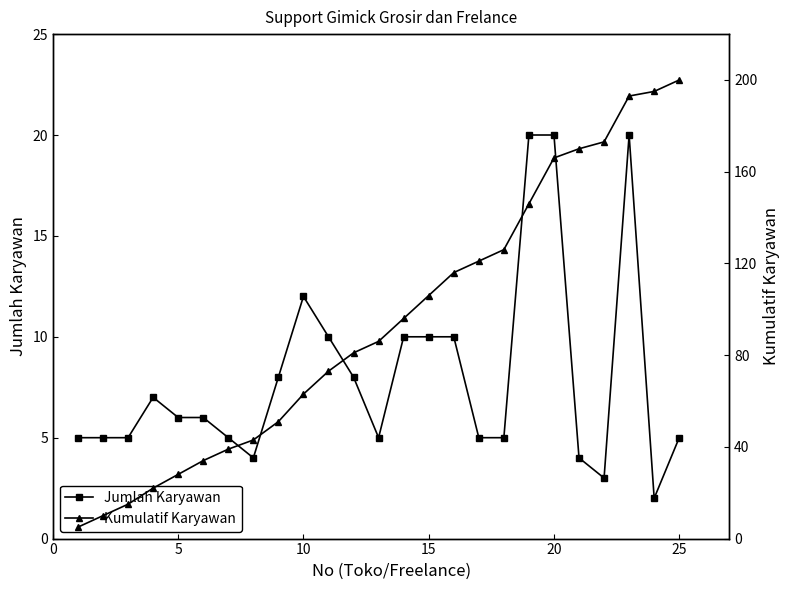

True or false: Kumulatif Karyawan and Jumlah Karyawan intersect in this chart.

False